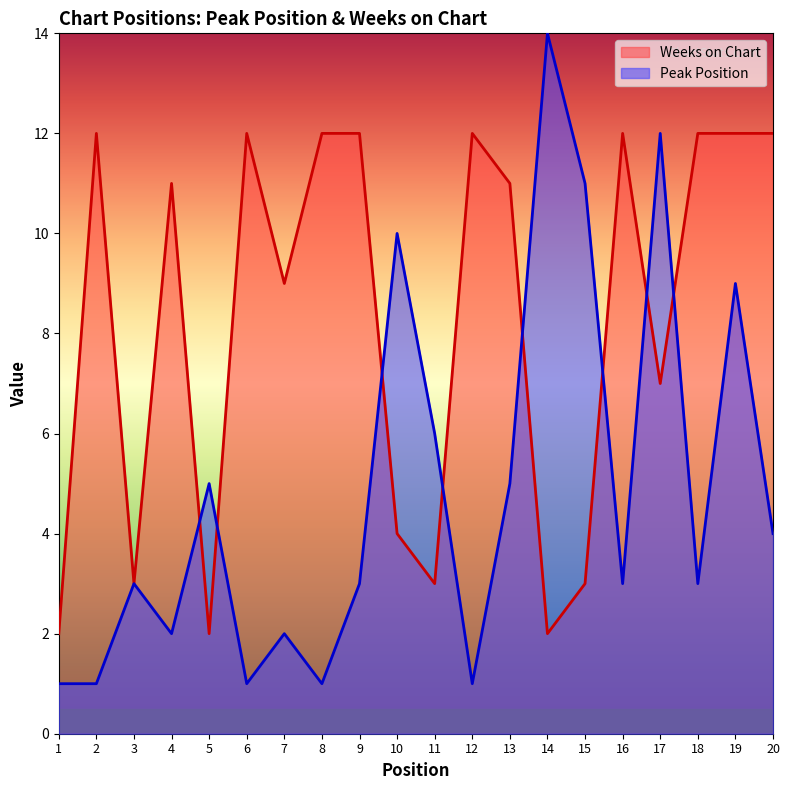

True or false: Peak Position has more than 1 interior local peaks.

True